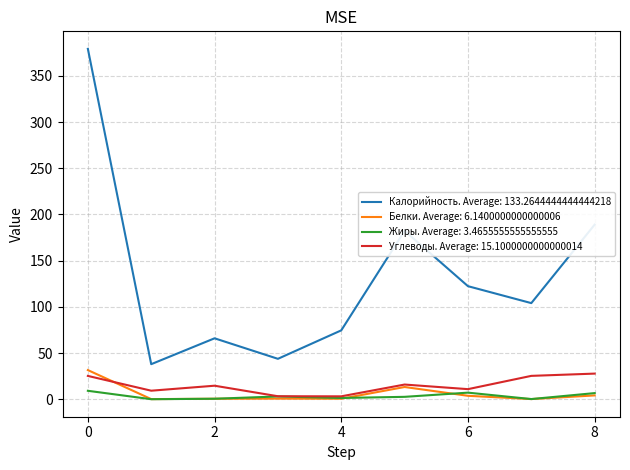

True or false: Углеводы. Average: 15.1000000000000014 and Калорийность. Average: 133.2644444444444218 cross at least once.

False